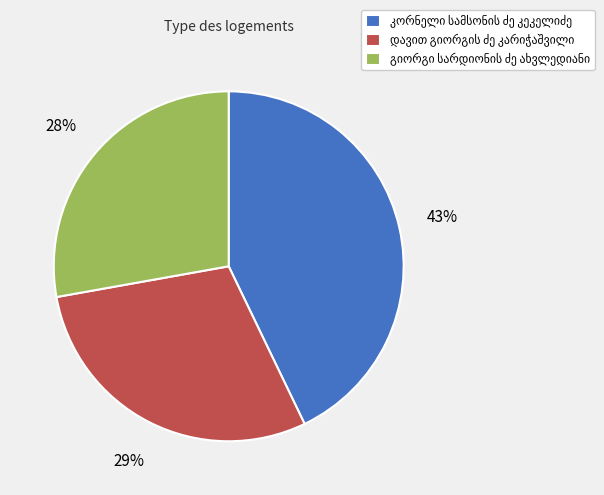

To the nearest percent, what is the average slice percentage?

33%